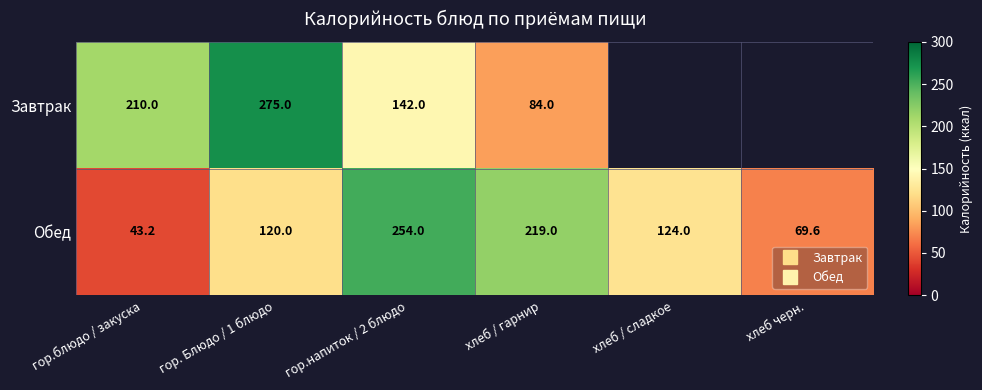

At how many categories does at least one series exceed 132?

4